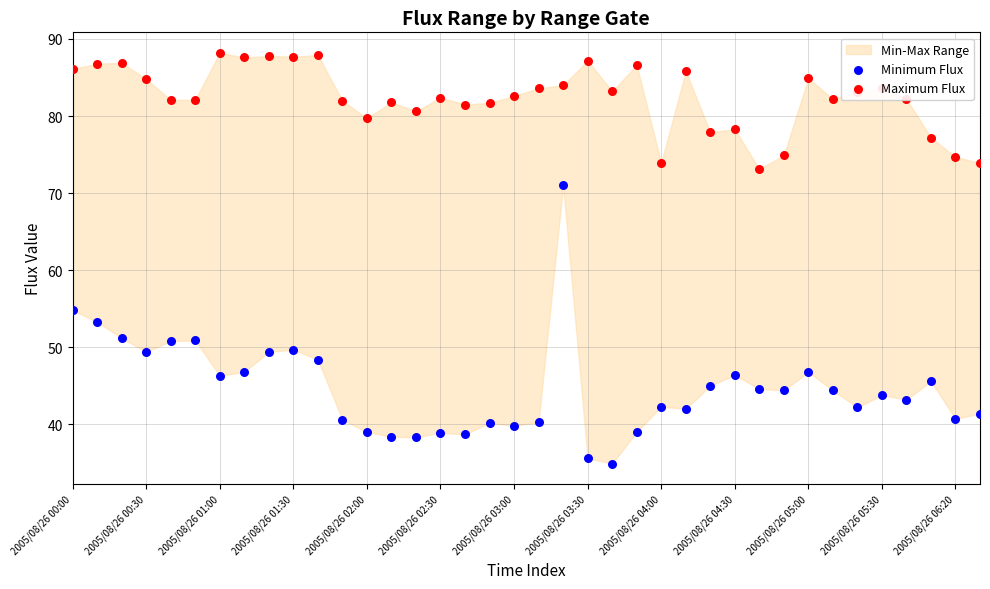

Which series has the largest total across all categories?

Maximum Flux